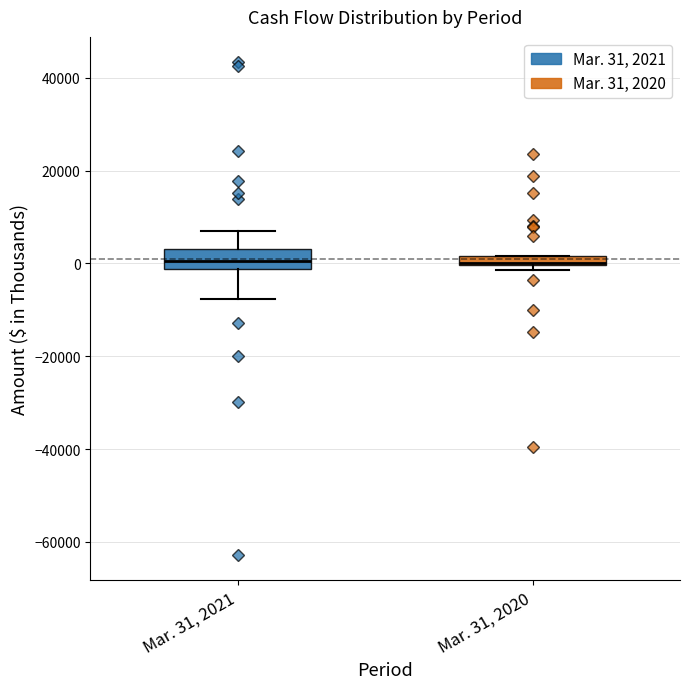

Comparing the boxes themselves (not the whiskers), which one is the tallest?

Mar. 31, 2021